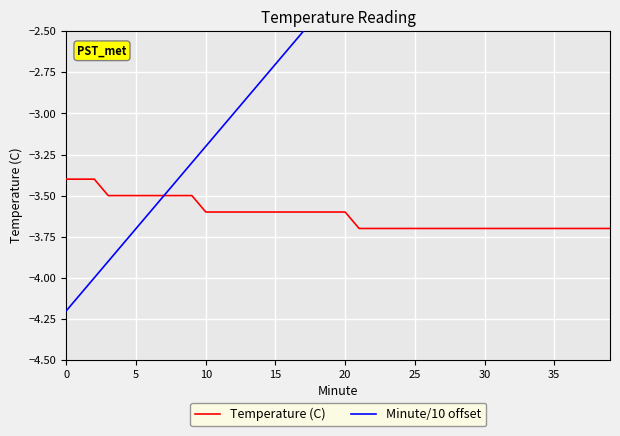

Between 12 and 28, which series saw the biggest shift?

Minute/10 offset